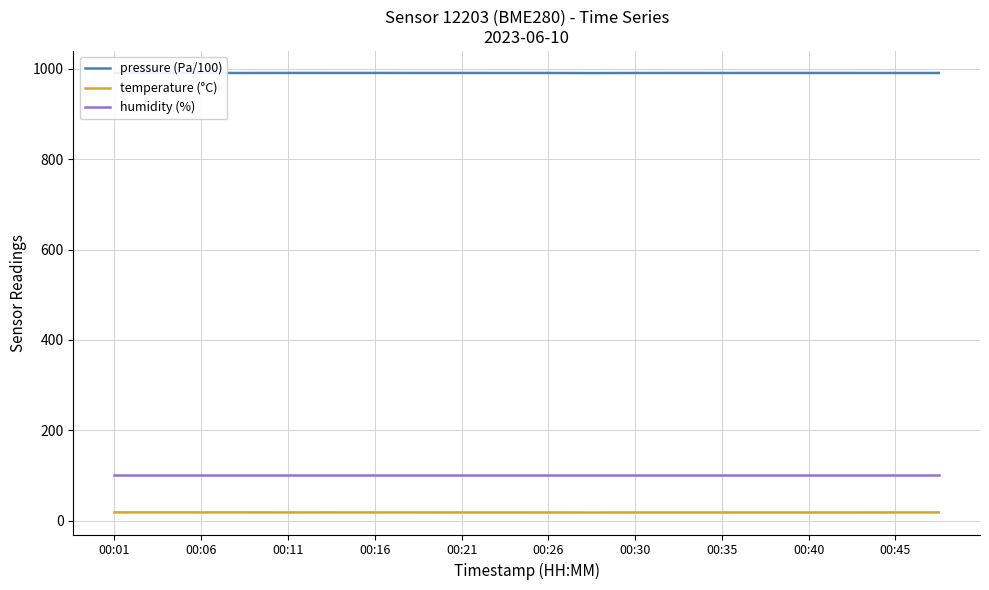

True or false: temperature (°C) and humidity (%) intersect in this chart.

False